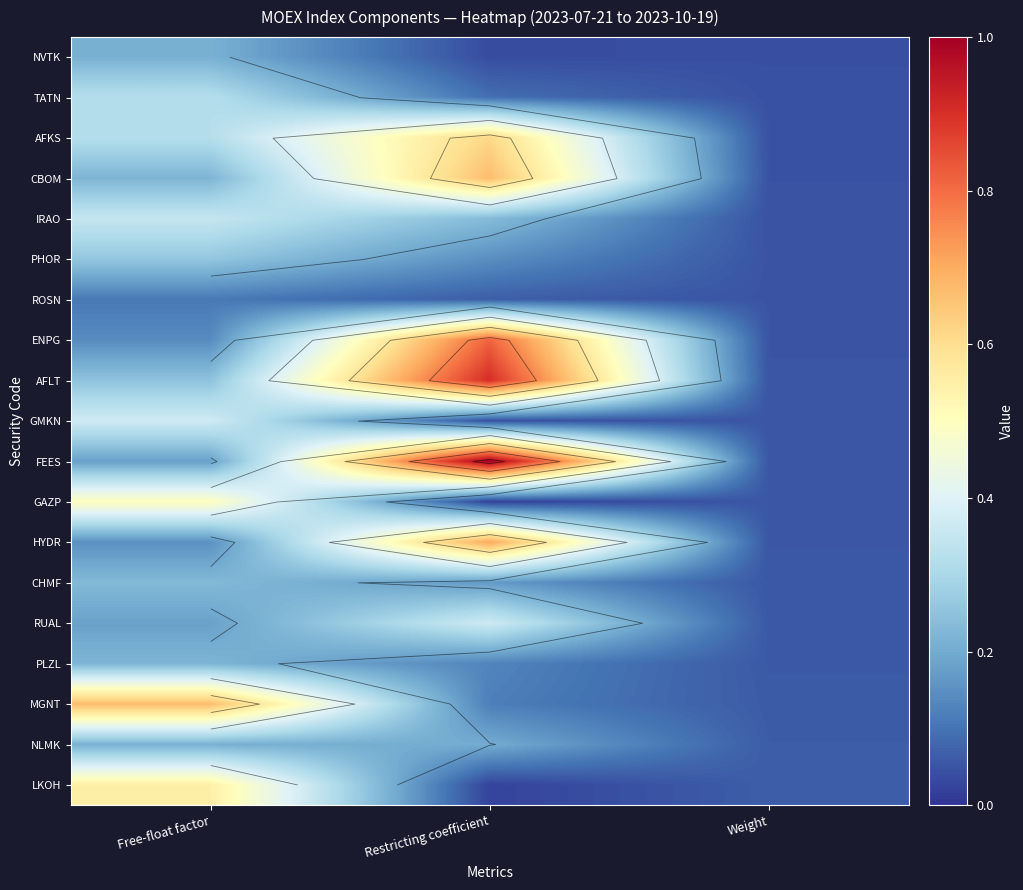

What is the maximum value shown in the chart?

1.0